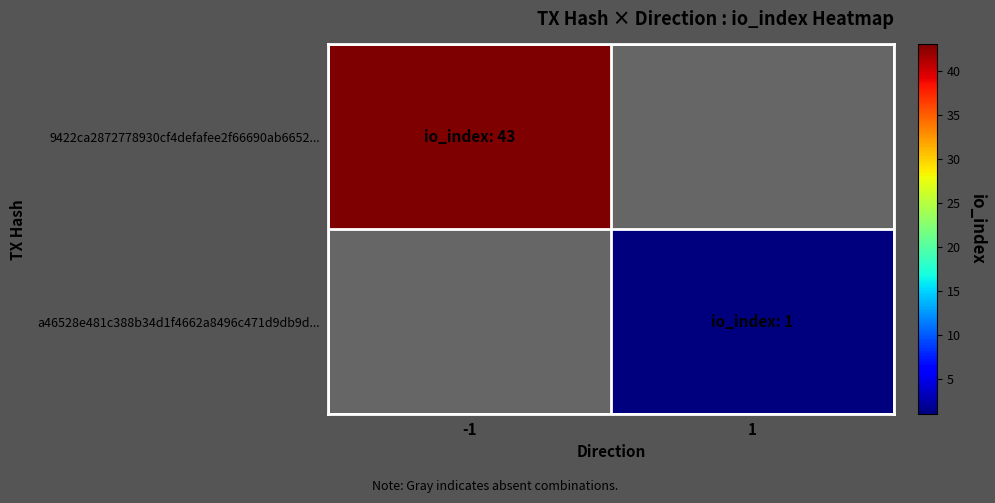

The value of a46528e481c388b34d1f4662a8496c471d9db9d... at 1 is 1.0. True or false?

True